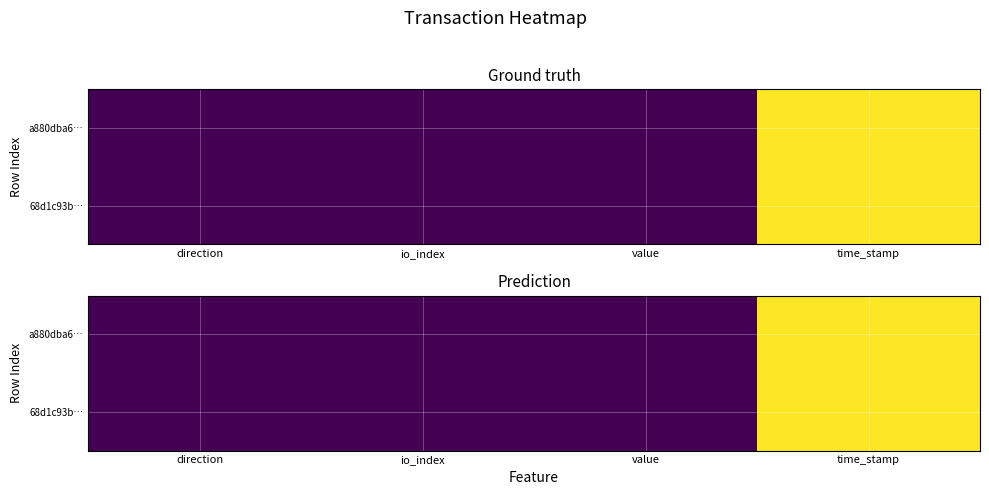

At which category is the sum across all series the highest?

time_stamp